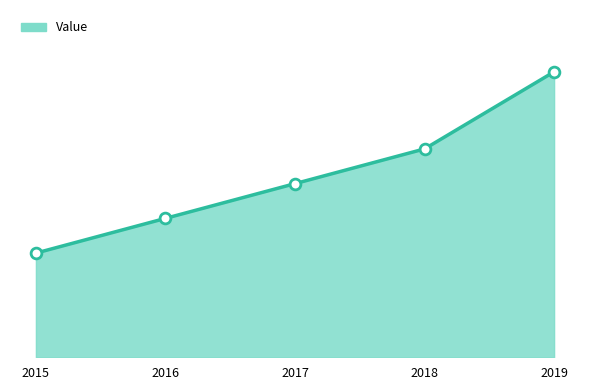

What is the change in value from 2016 to 2018?

+10.0